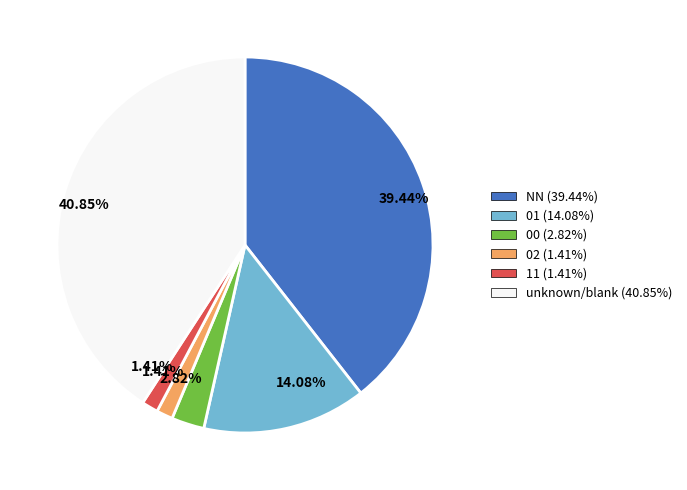

Does any single category account for the majority?

No